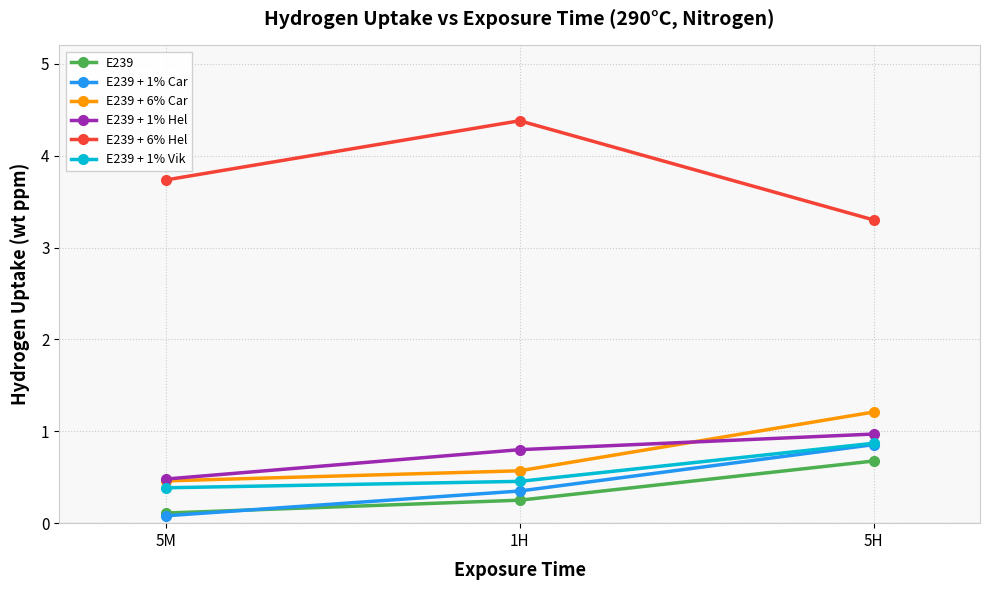

Count the E239 + 1% Car values in the range 0 to 1.

3